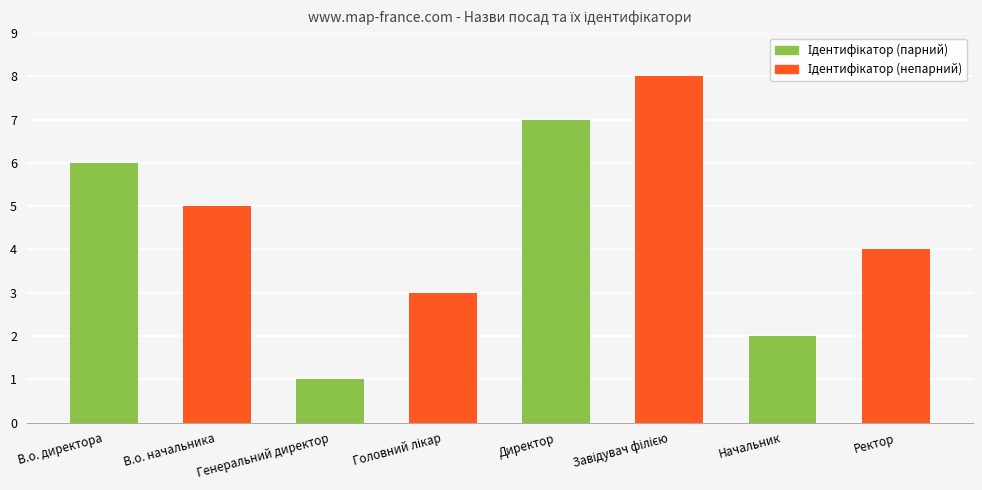

Are the bars grouped side by side (vs. stacked)?

Yes